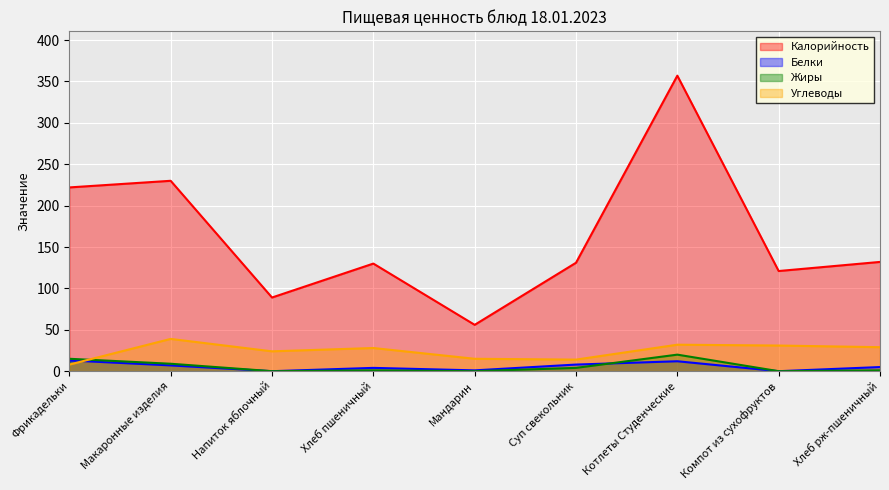

True or false: Углеводы has a value of 17 at Котлеты Студенческие.

False